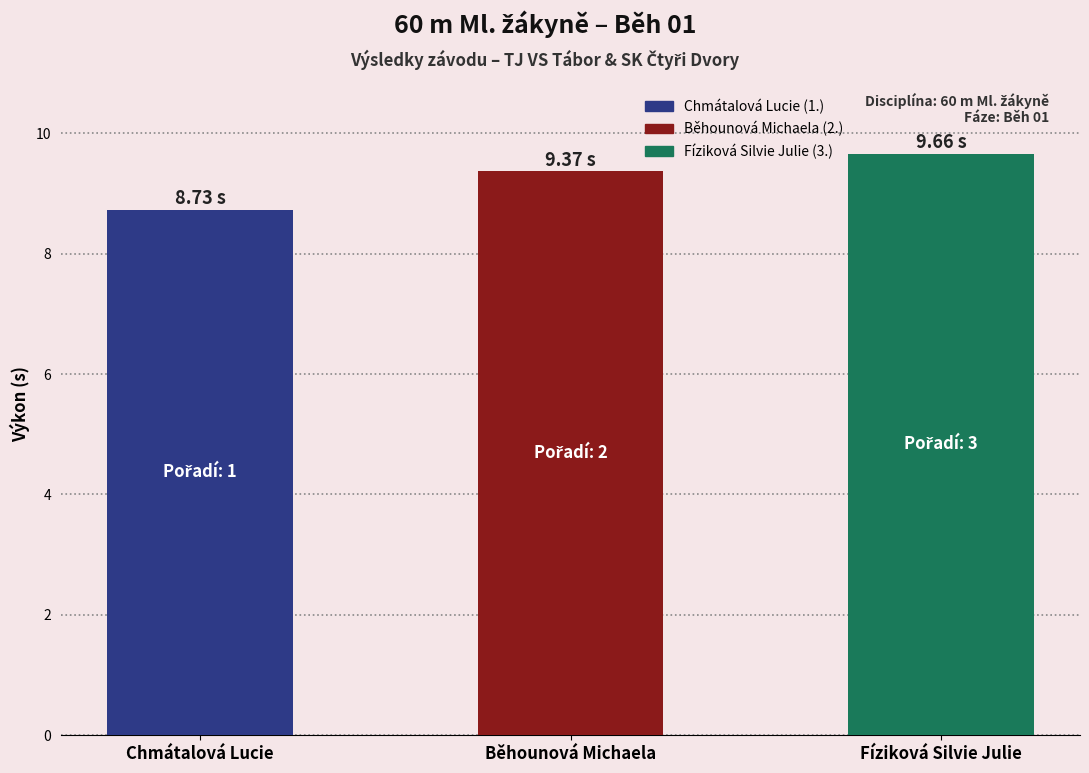

Approximately how many times larger is the value at Chmátalová Lucie compared to Fíziková Silvie Julie?

0.9